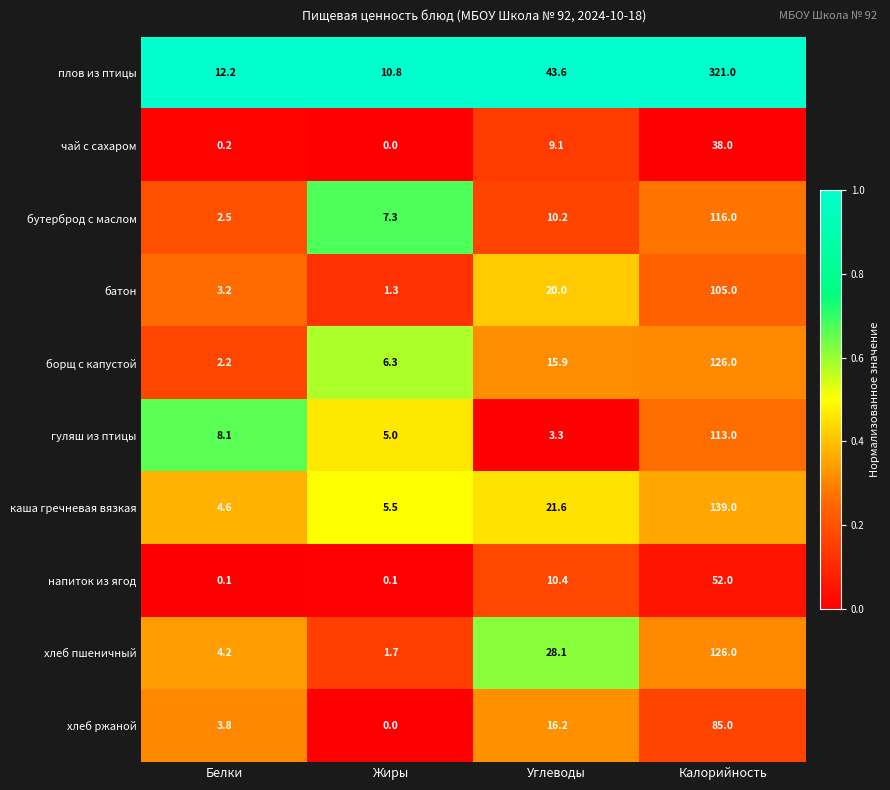

What is the sum of the напиток из ягод values at Белки and Калорийность?

52.1